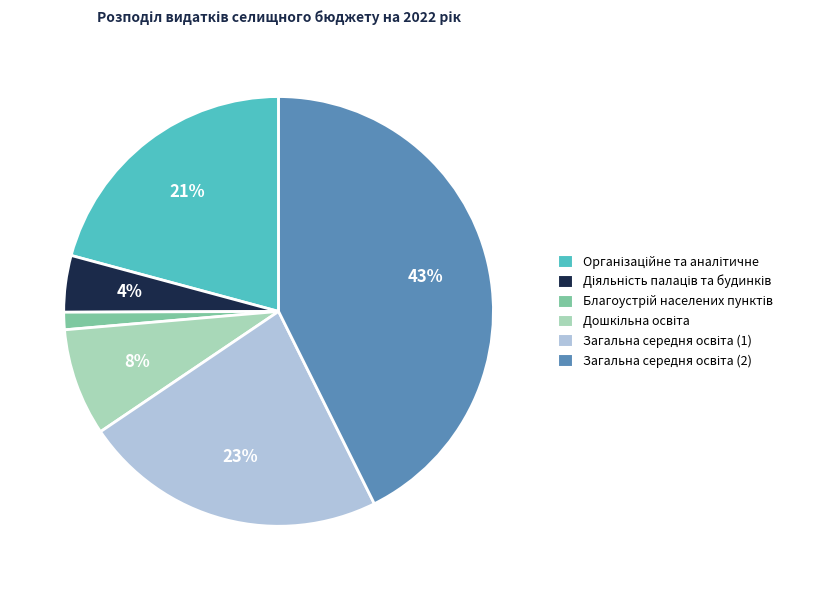

To the nearest percent, what is the average slice percentage?

17%